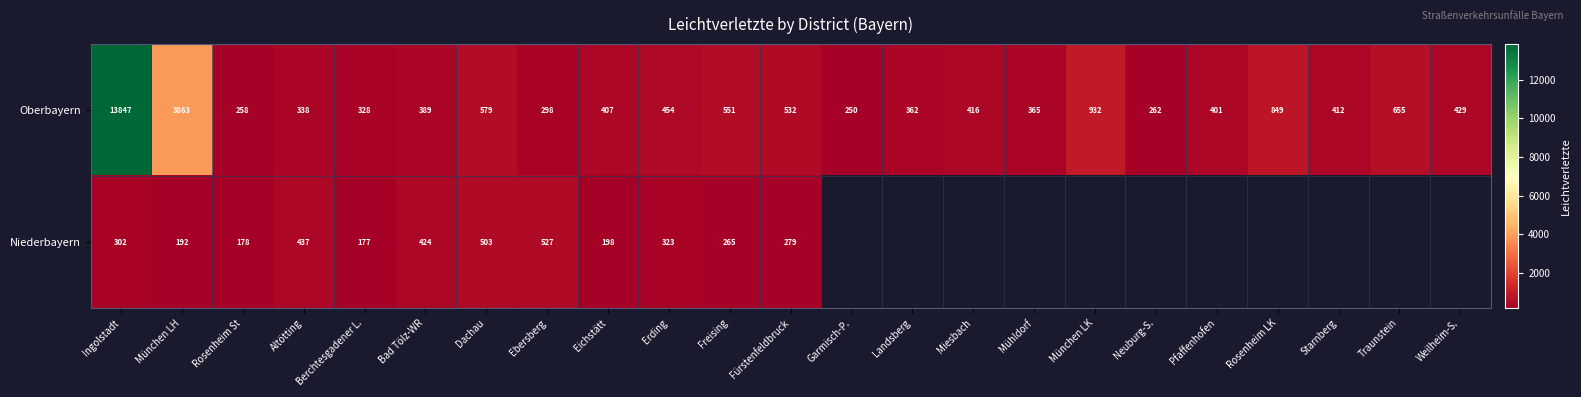

The Oberbayern series shows 362 at Landsberg. True or false?

True